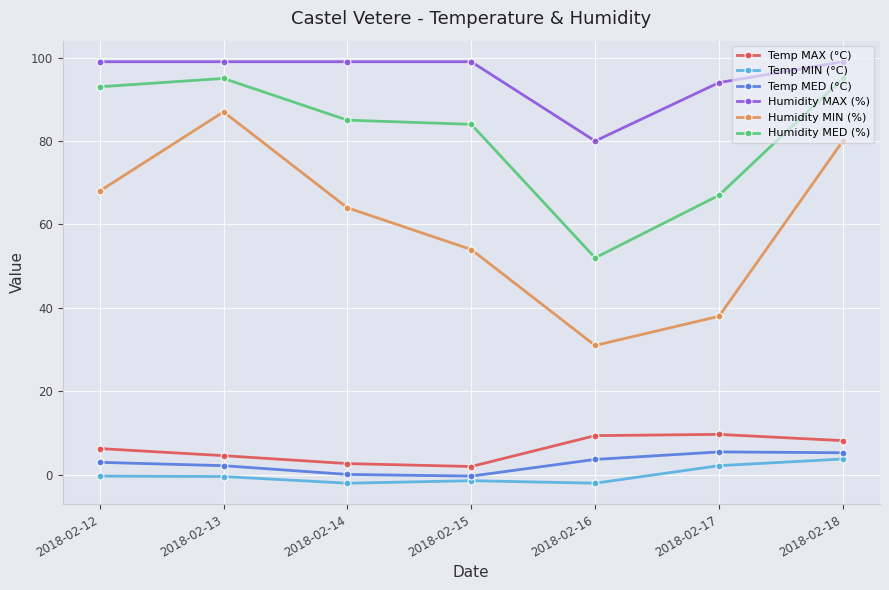

Is the value of Temp MED (°C) at 2018-02-18 greater than the value of Humidity MED (%) at 2018-02-18?

No